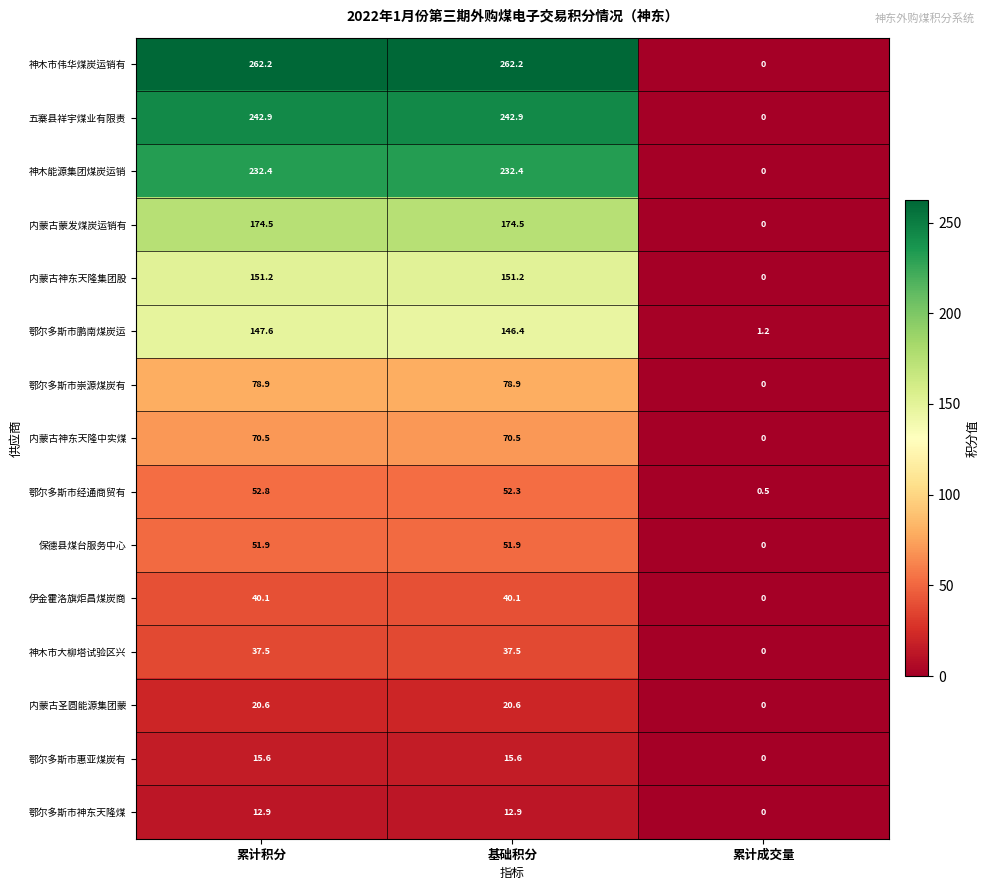

Read the 鄂尔多斯市崇源煤炭有 value at 基础积分.

78.9